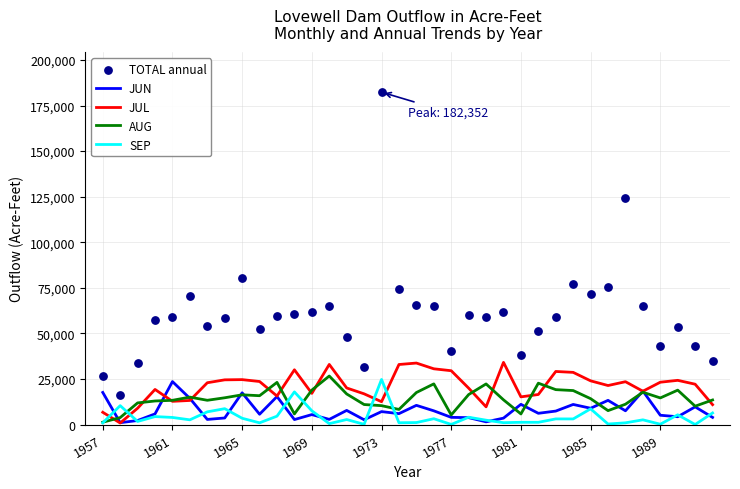

At how many categories does at least one series exceed 13109?

36